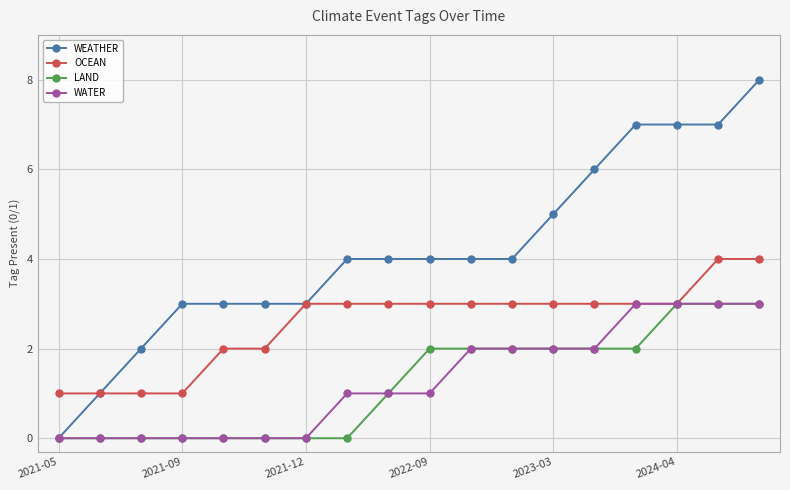

Which series has the largest total across all categories?

WEATHER